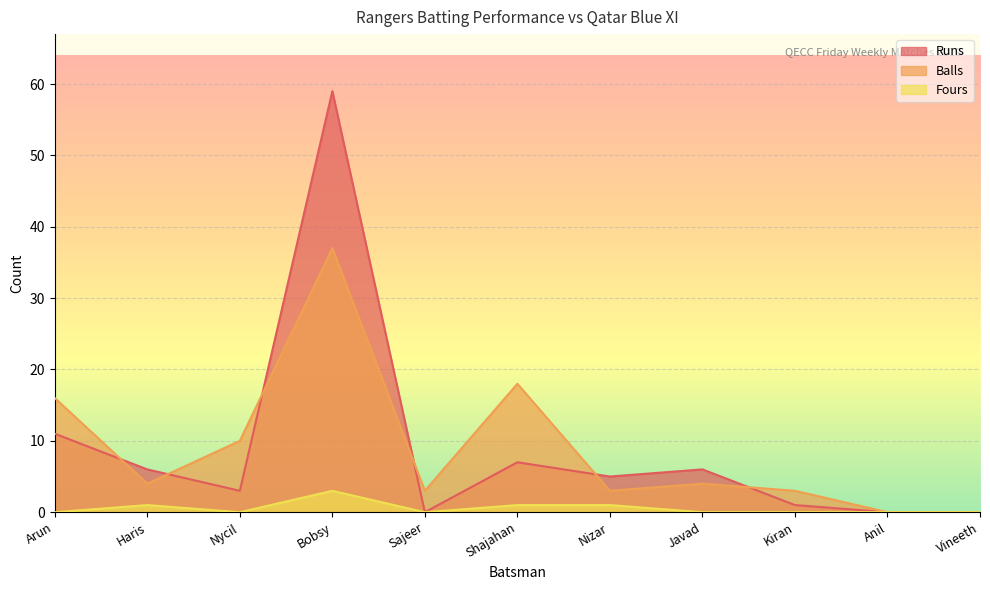

What is the label of the 5th point from the left?

Sajeer